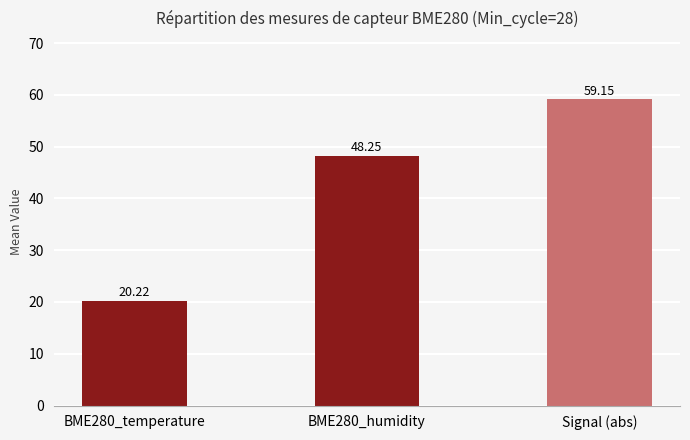

Where does the data first go above 48?

BME280_humidity